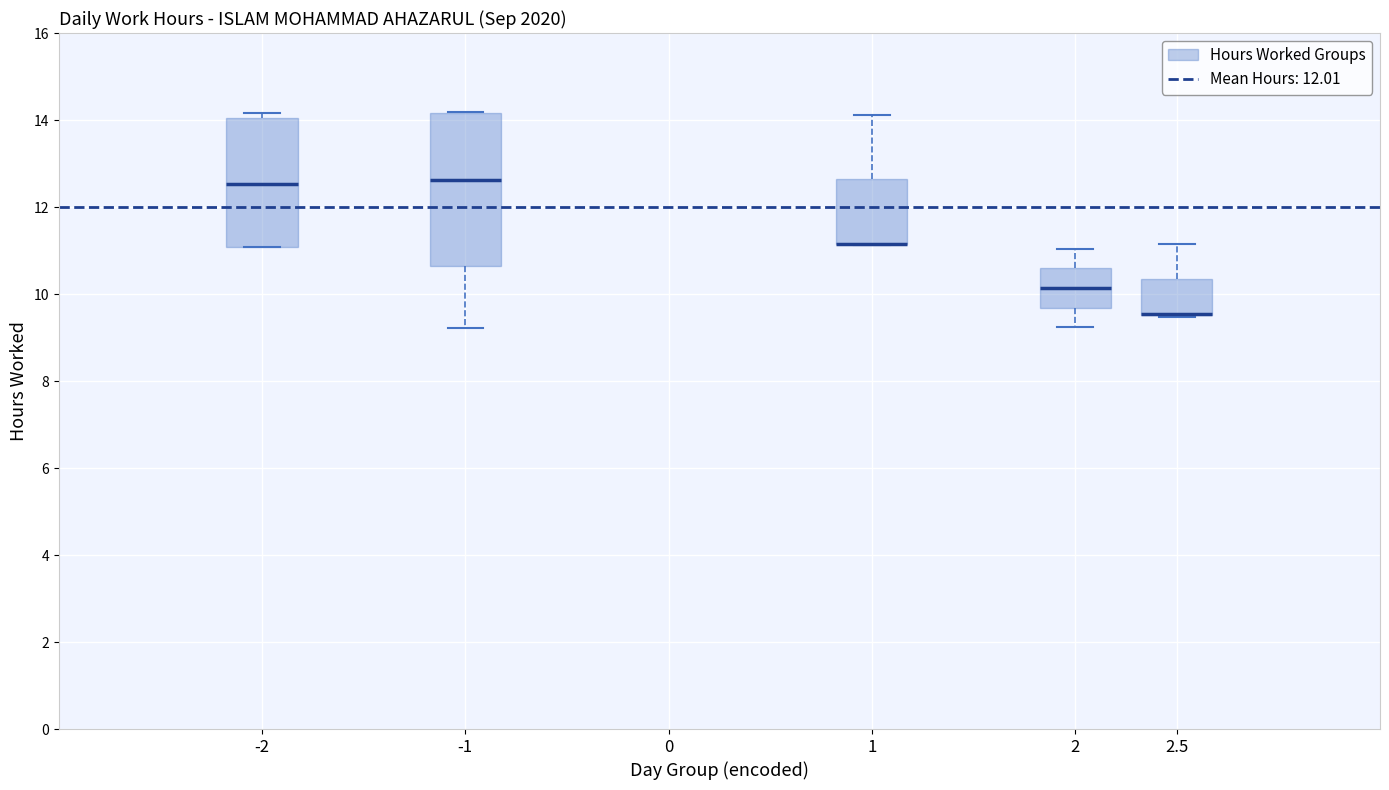

Reading left to right, transcribe this box plot: for each box, give where its median line is, the range the box spans, and where its two whiskers end, as read against the y-axis. The values are not printed on the chart, so give them approximately, as read against the axis.

-2: median 12.6, box 11.0 to 14.0, whiskers 11.0 to 14.2
-1: median 12.6, box 10.6 to 14.2, whiskers 9.2 to 14.2
1: median 11.2 (drawn on the box's lower edge), box 11.2 to 12.6, whiskers 11.2 to 14.2
2: median 10.2, box 9.6 to 10.6, whiskers 9.2 to 11.0
2.5: median 9.6 (drawn on the box's lower edge), box 9.6 to 10.4, whiskers 9.4 to 11.2